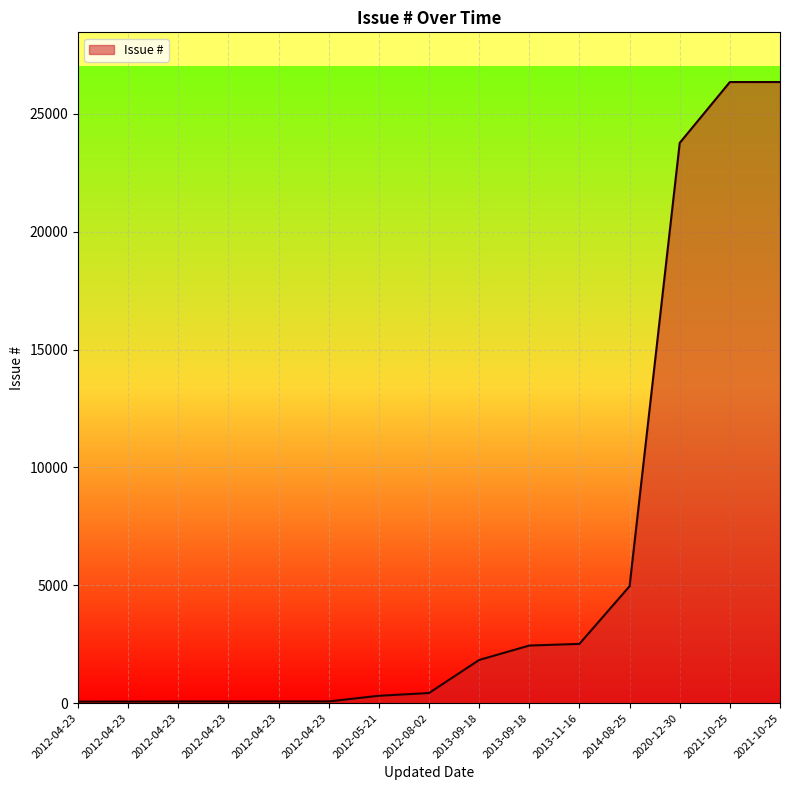

The chart shows a value of 26353 at 2021-10-25. True or false?

True